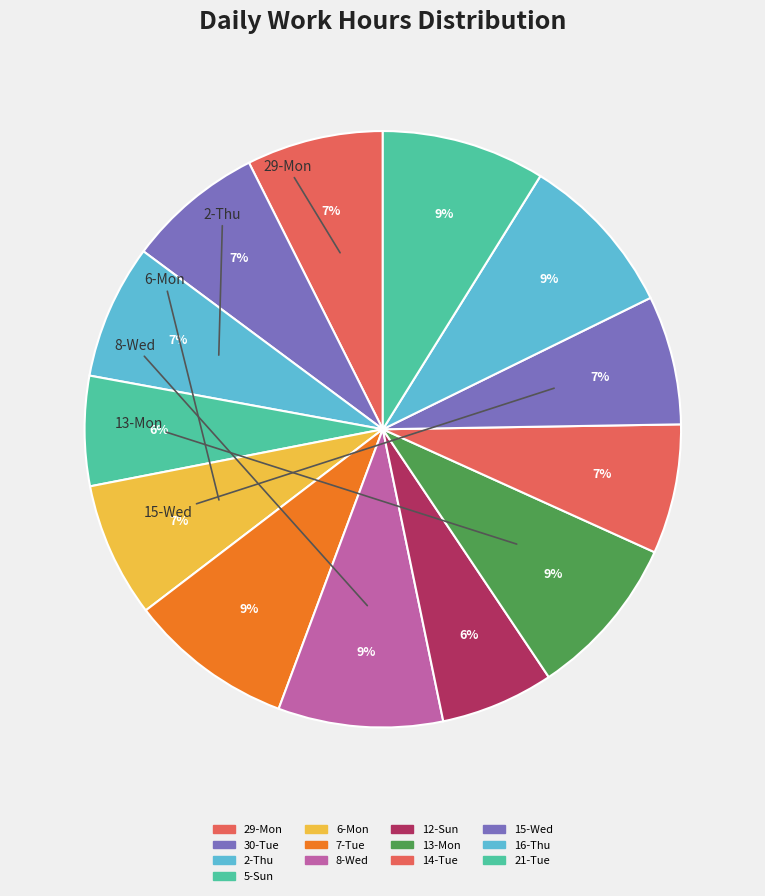

How many segments does this pie chart have?

13